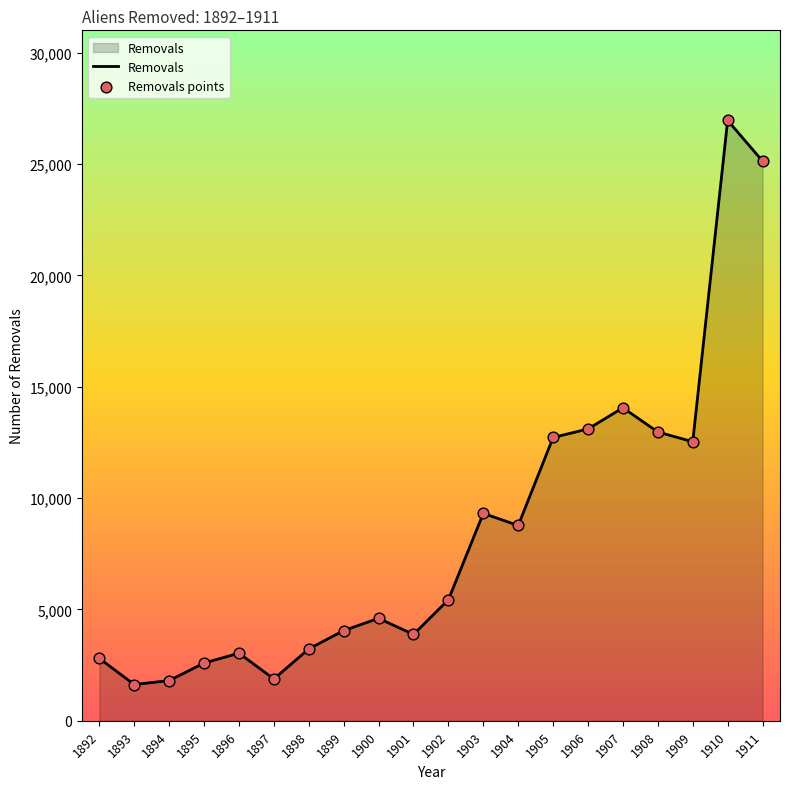

True or false: the data shows 12724 at 1905.

True